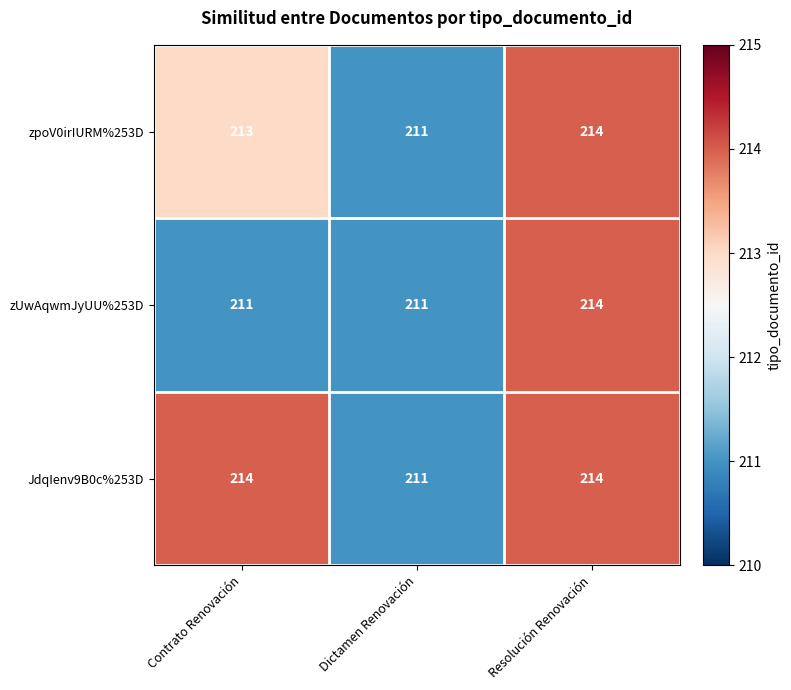

Is it true that zpoV0irIURM%253D equals 67 at Dictamen Renovación?

False